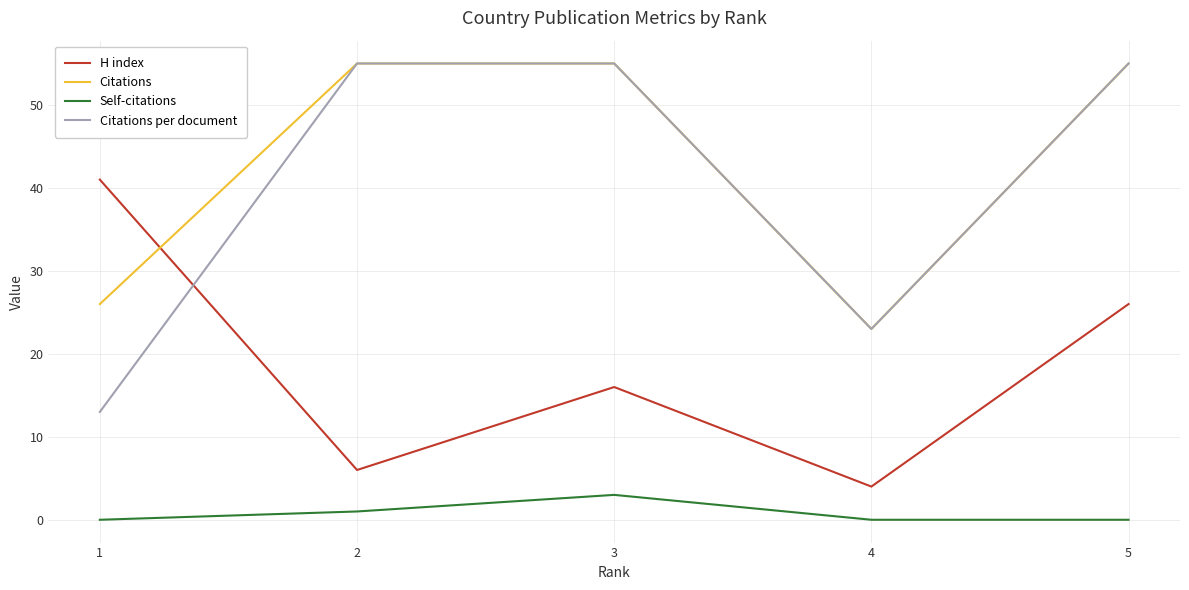

At which label does H index reach its minimum?

4